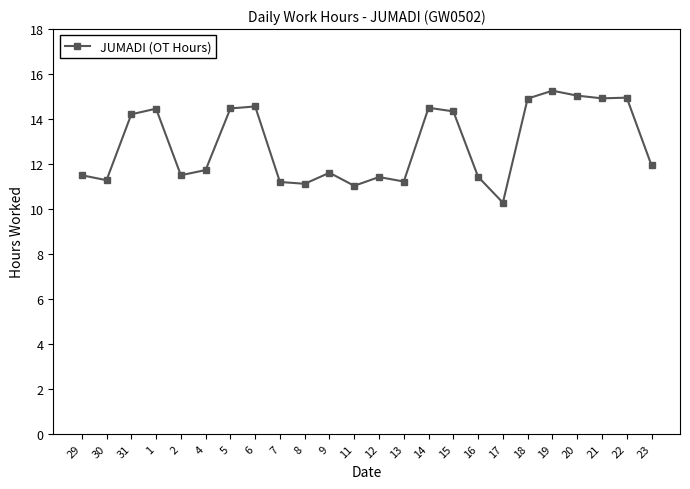

What is the ratio of the value at 4 to the value at 30?

1.0